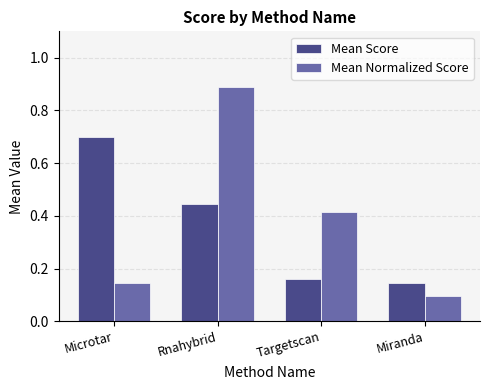

How many groups of bars are there?

4